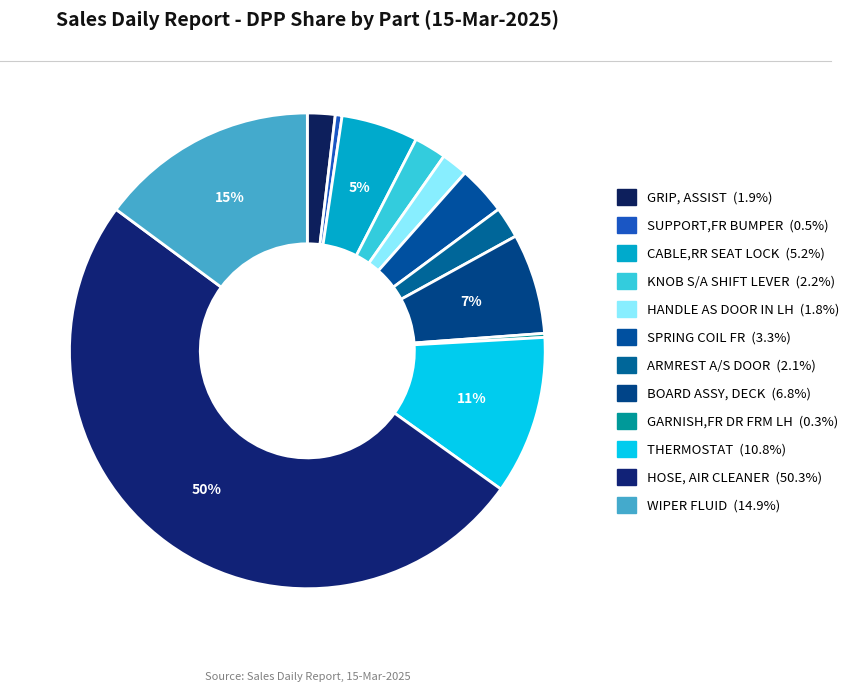

Does GRIP, ASSIST account for over 50% of the chart?

No